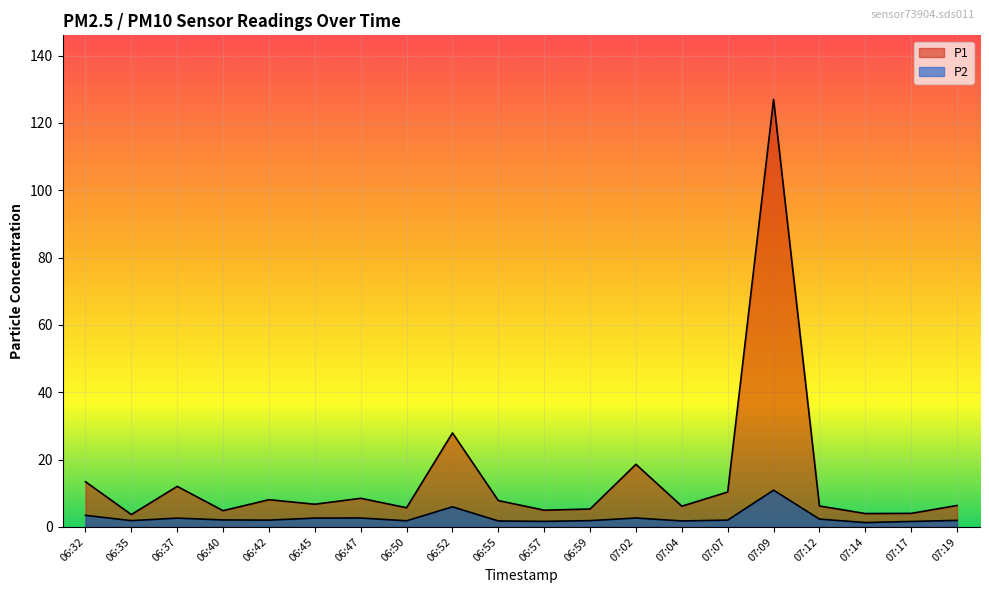

Which series has the largest range (max minus min)?

P1